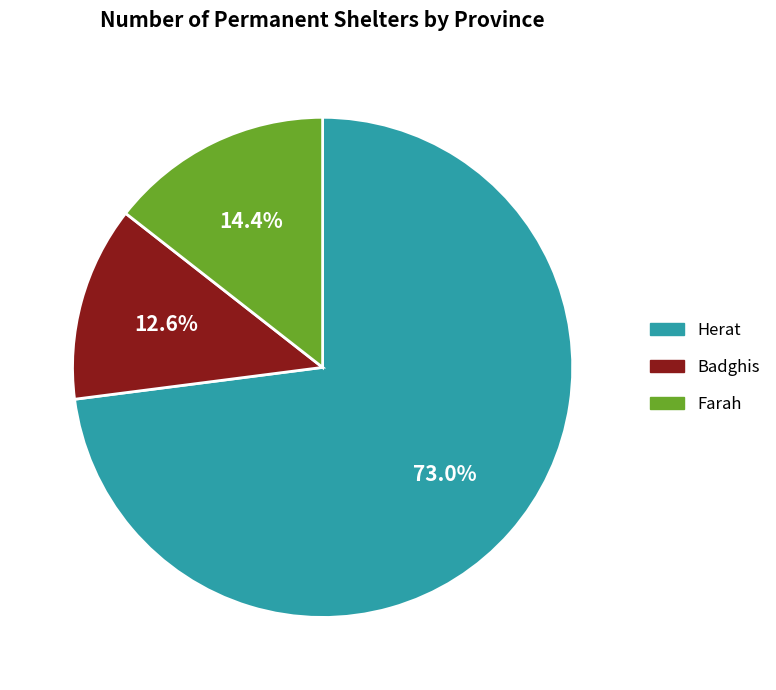

Is there any slice that represents more than half of the pie?

Yes